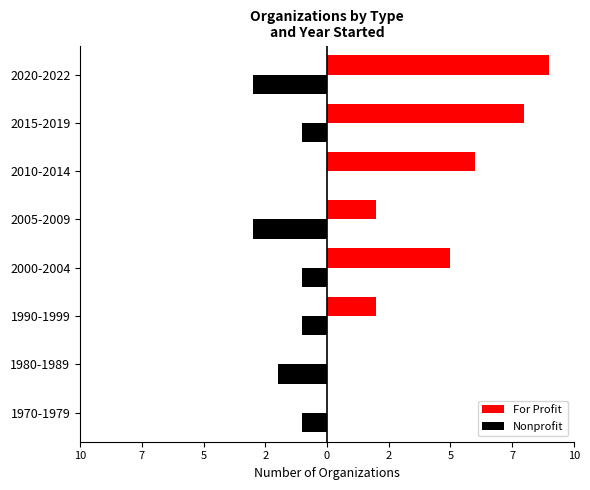

What is the greatest value displayed?

9